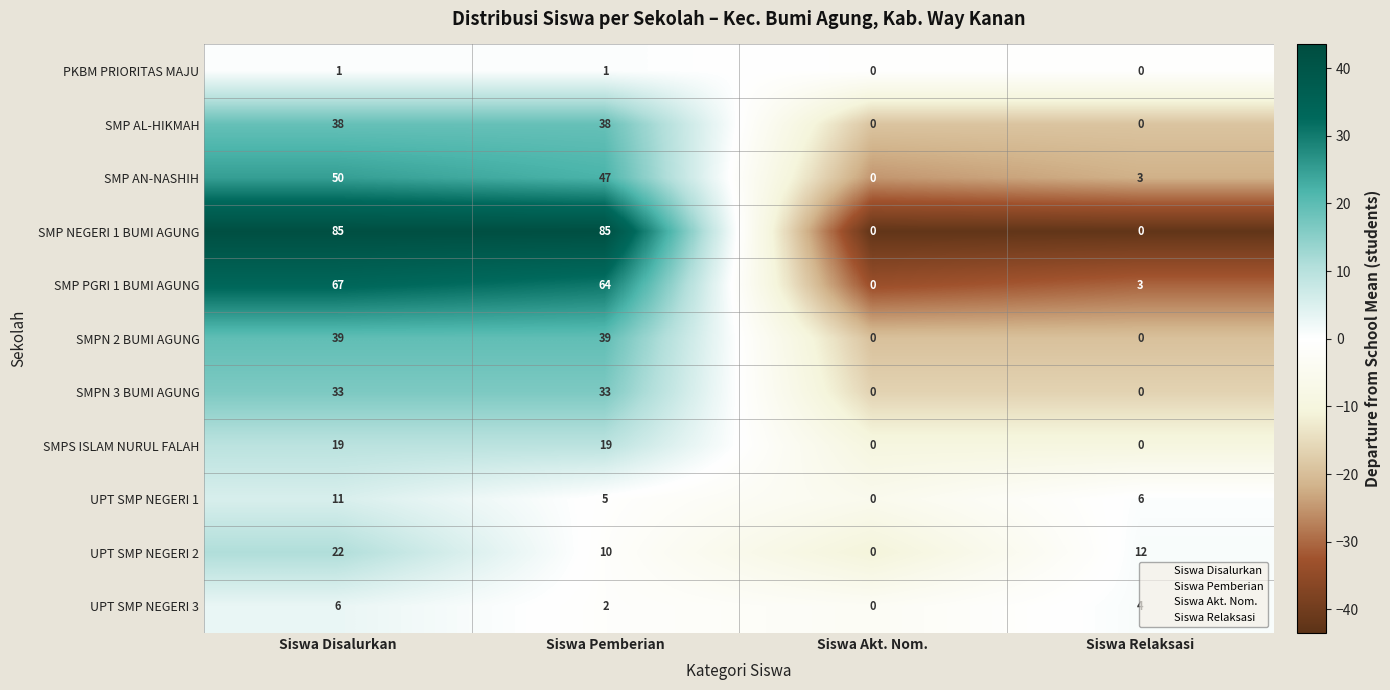

Where does the UPT SMP NEGERI 1 series first go above 6?

Siswa Disalurkan